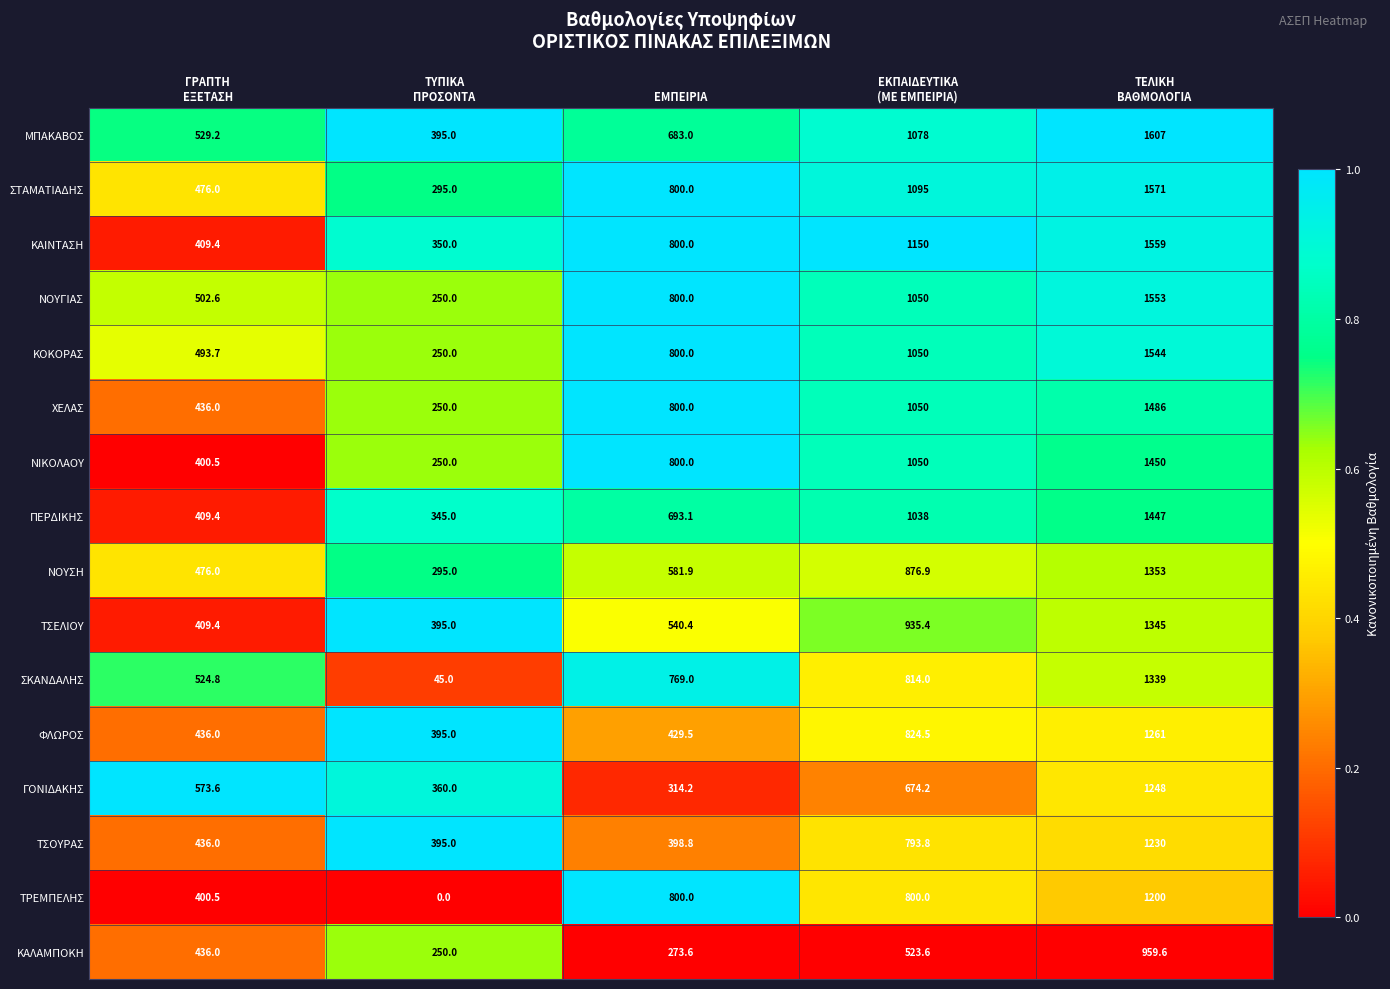

At which label does ΤΣΕΛΙΟΥ first exceed 540?

ΕΜΠΕΙΡΙΑ